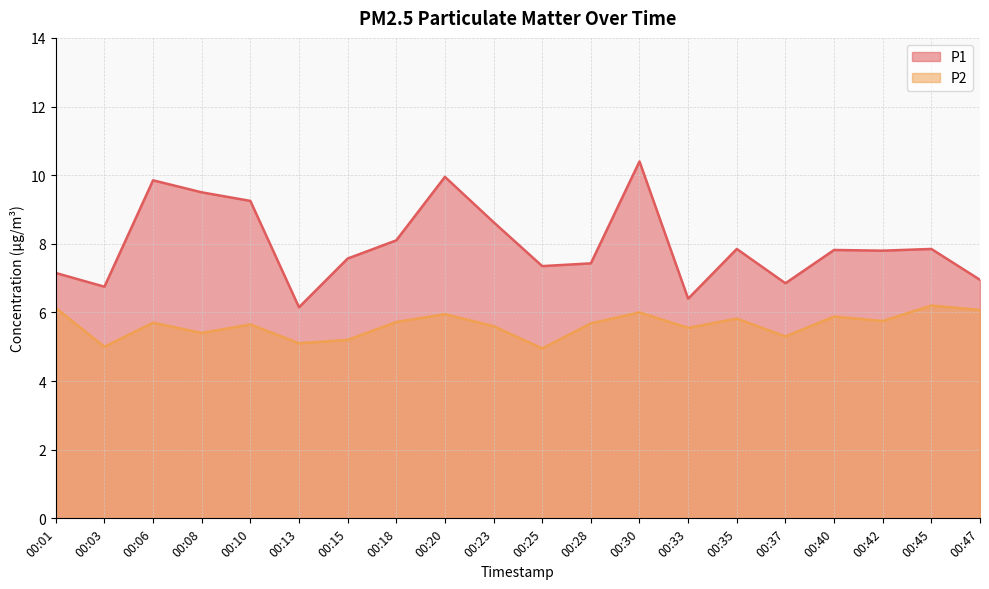

In P1, how many points are higher than both neighbors (excluding endpoints)?

6